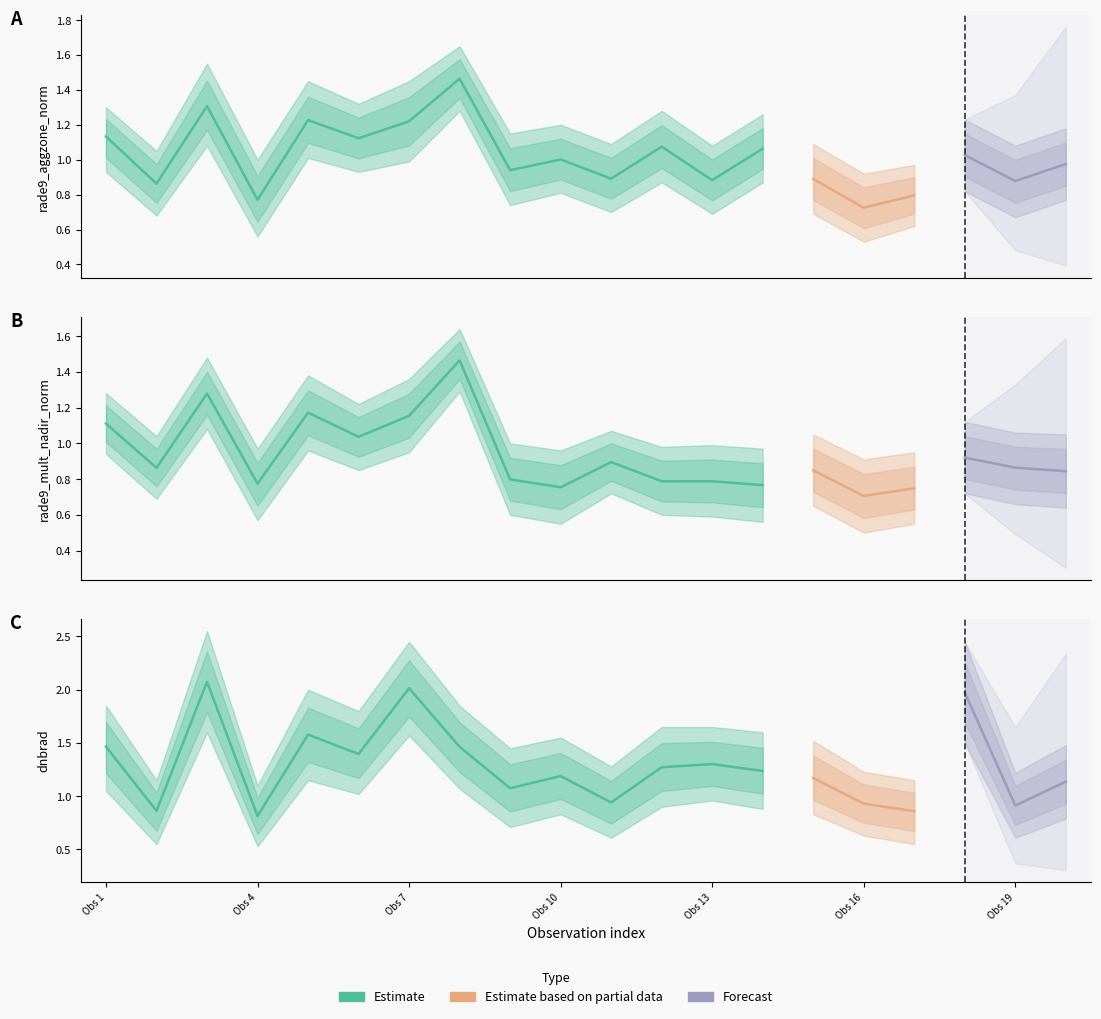

The value of dnbrad at 14 is 2.2. True or false?

False